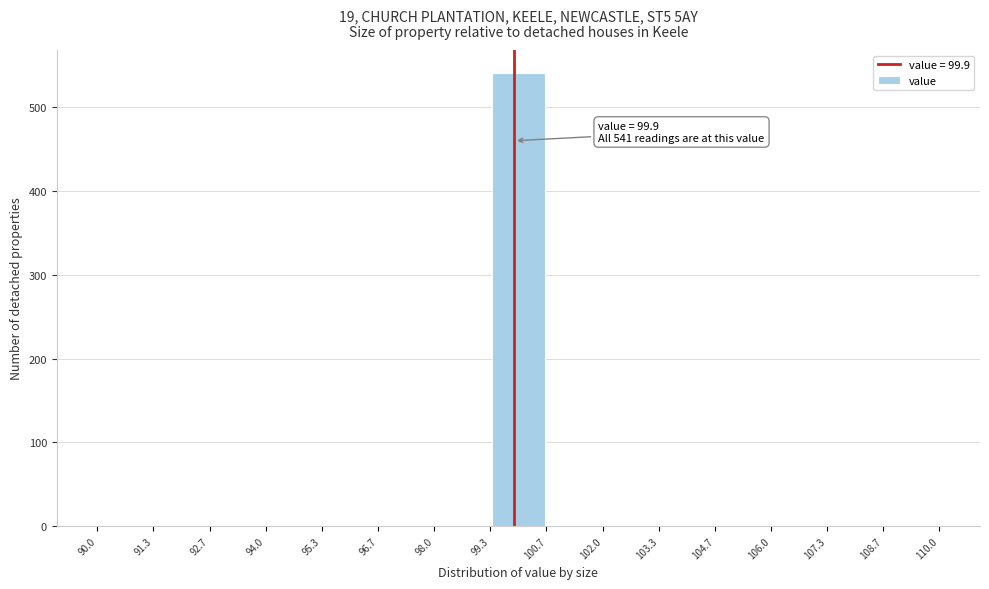

Over which range of the x-axis is the bar tallest?

99.3 to 100.7